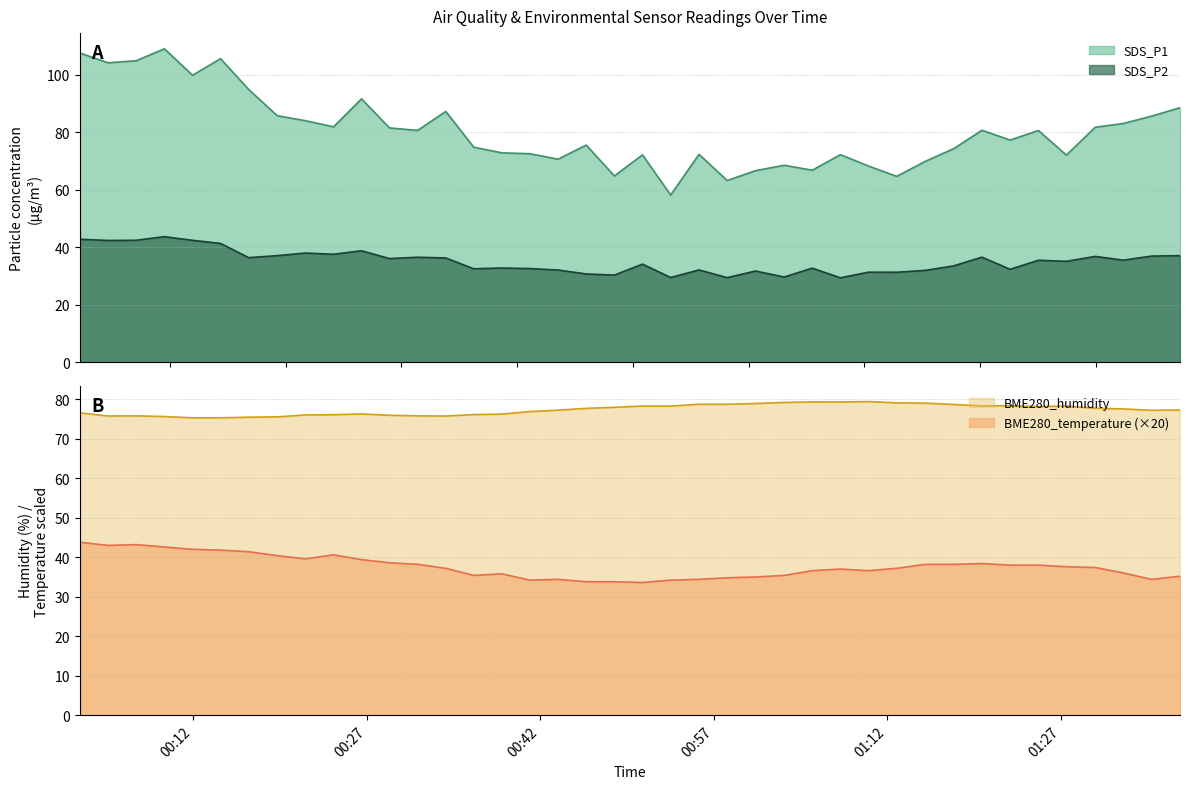

How many values in the SDS_P1 series exceed 80?

20